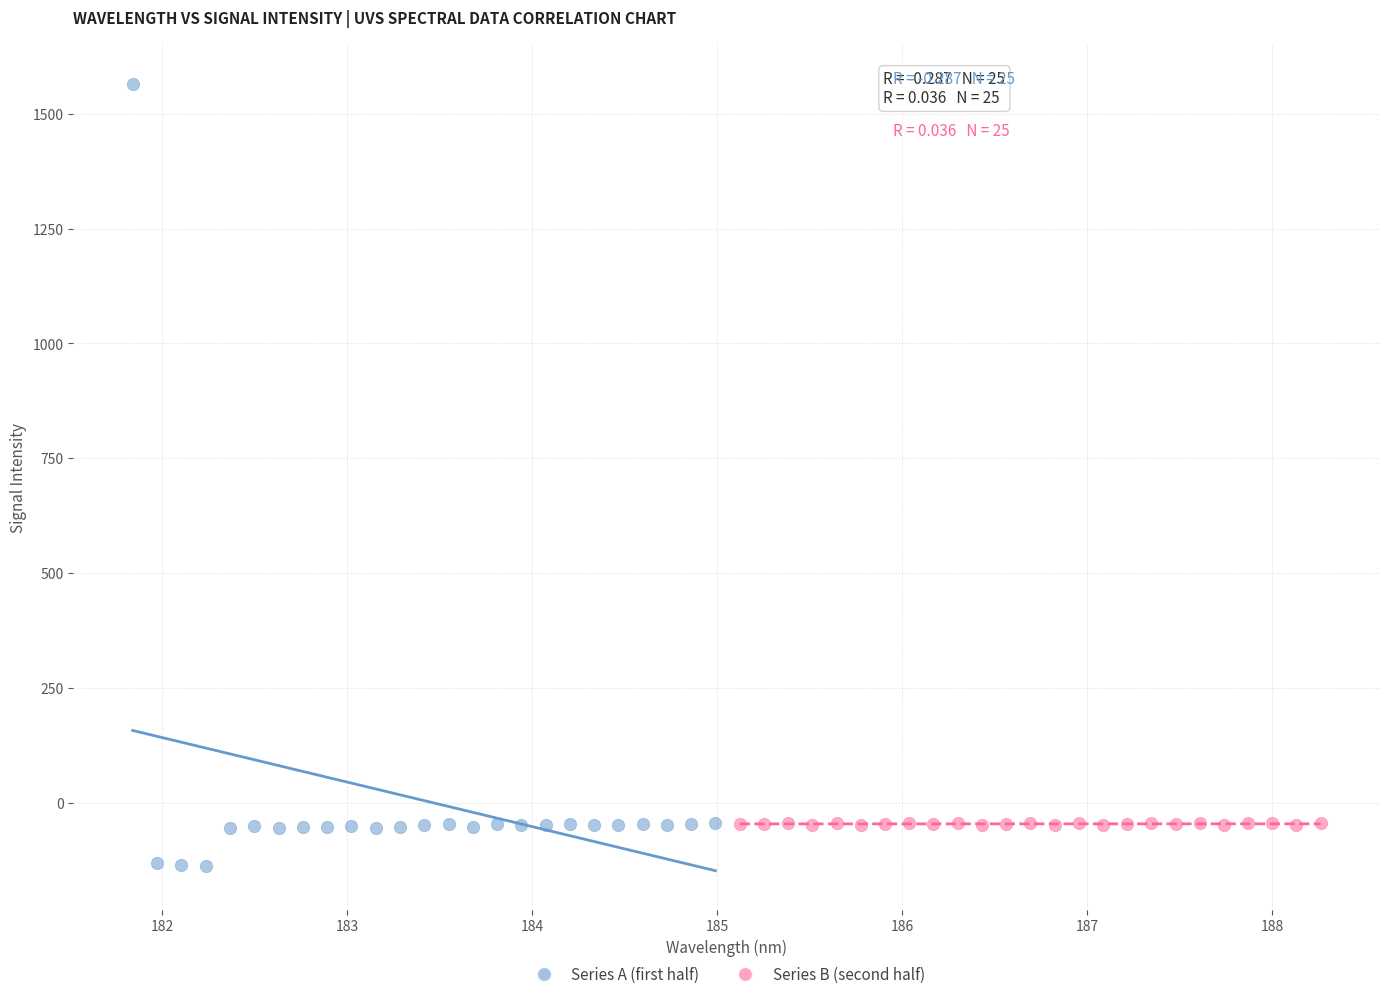

What are all the series names shown in the legend?

Series A (first half), Series B (second half)